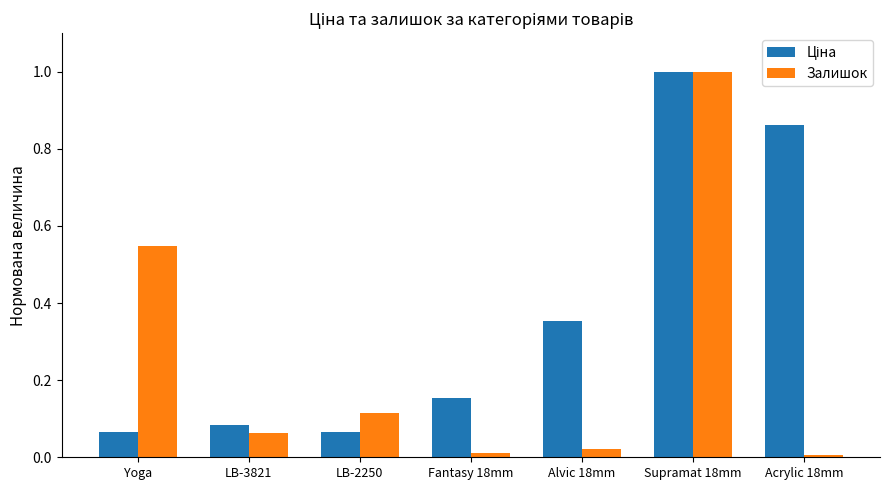

At which label does Залишок reach its peak?

Supramat 18mm